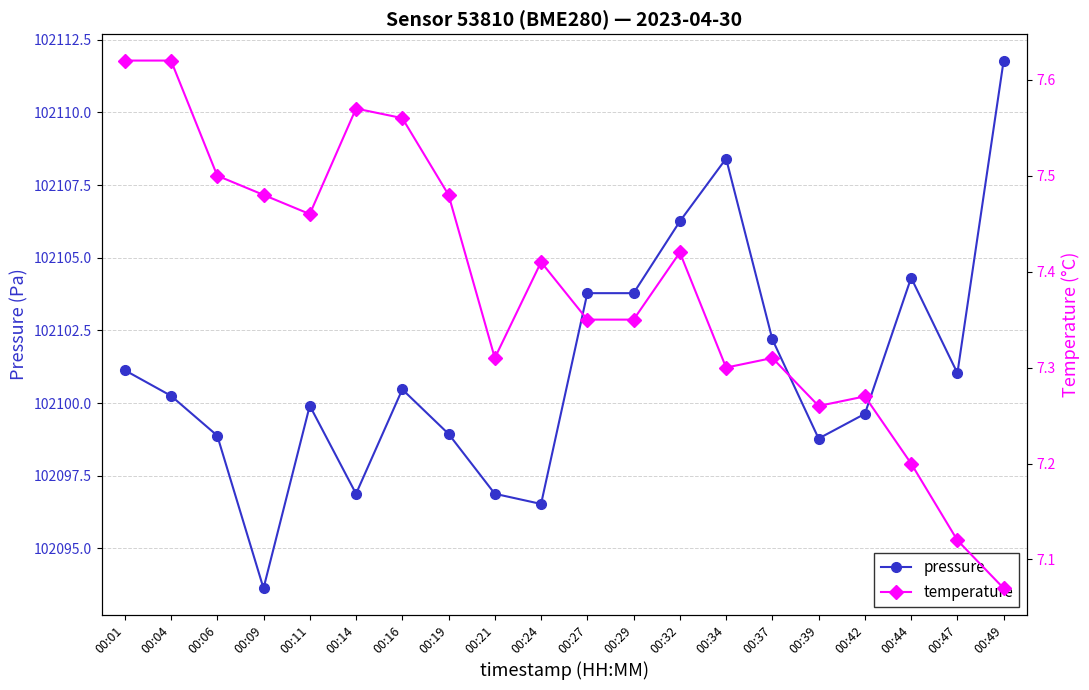

What is the sum of the temperature values at 00:47 and 00:37?

14.4